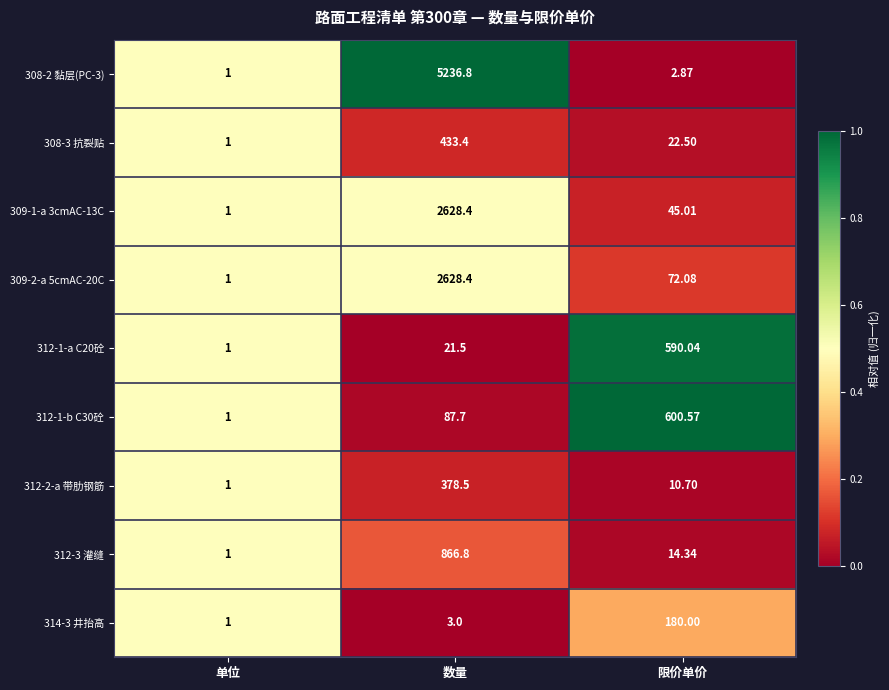

What is the total value across all series at 限价单价?

1538.1